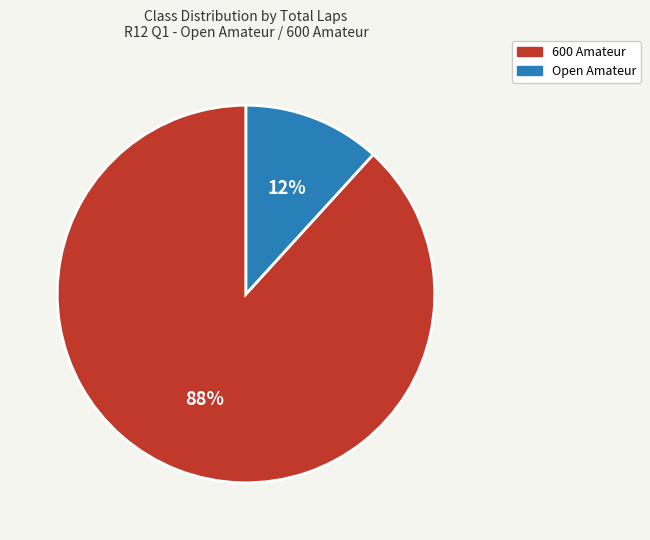

How many segments does this pie chart have?

2